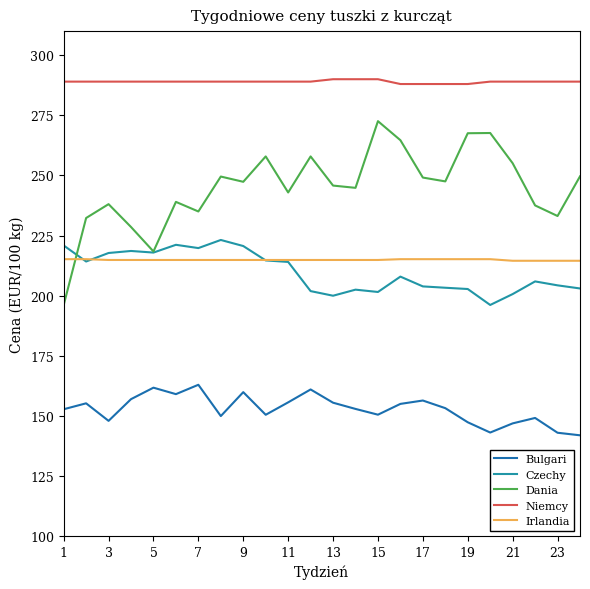

What is the maximum value for Bulgari?

163.0